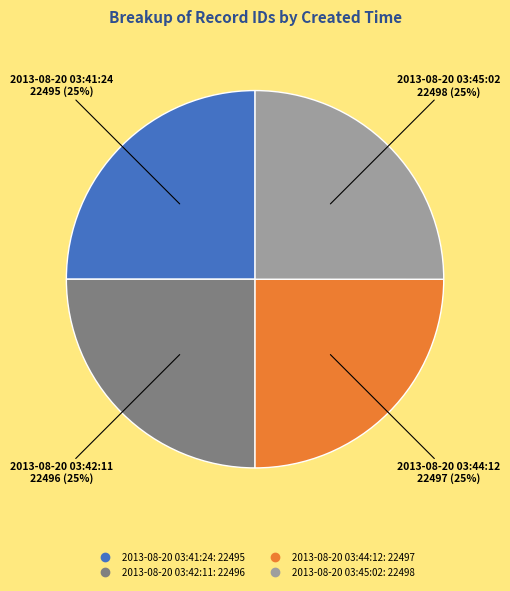

To the nearest percent, what is the combined percentage of 2013-08-20 03:45:02 and 2013-08-20 03:41:24?

50%